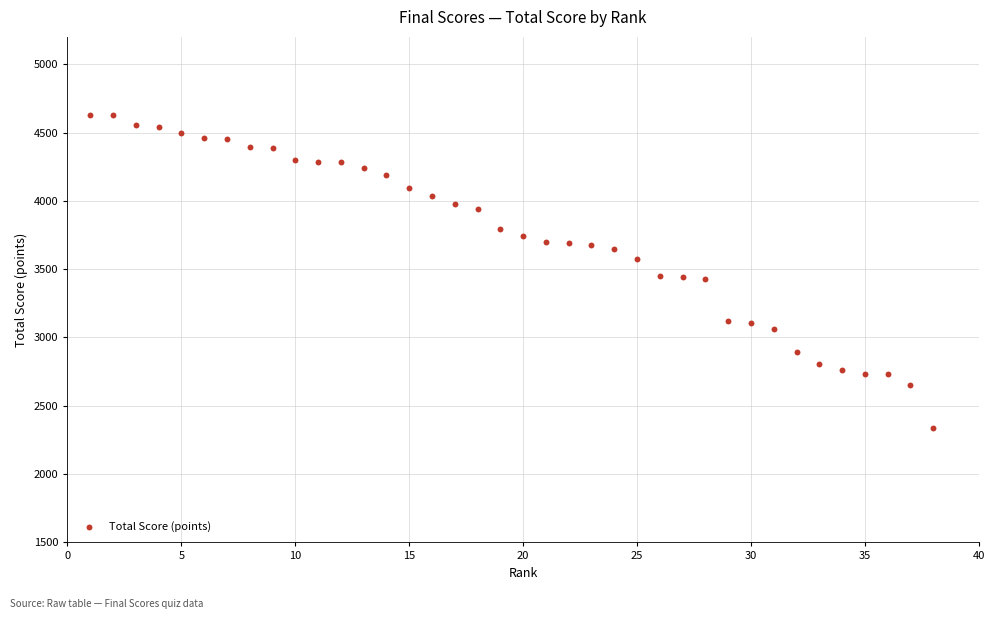

What is the range of X values (max minus min)?

37